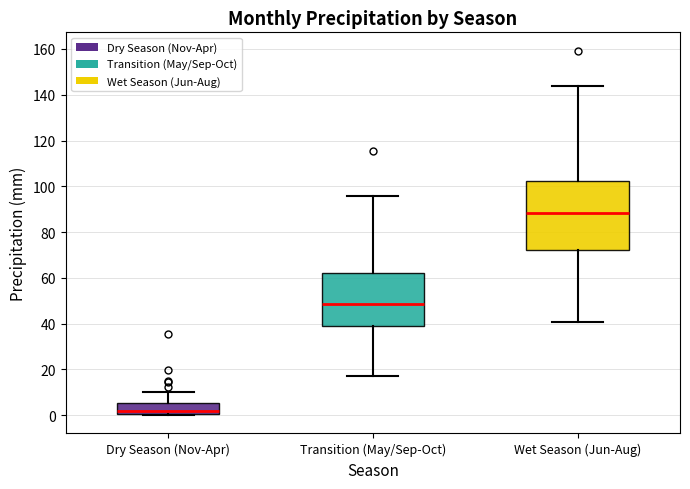

Which box's median line is the lowest?

Dry Season (Nov-Apr)